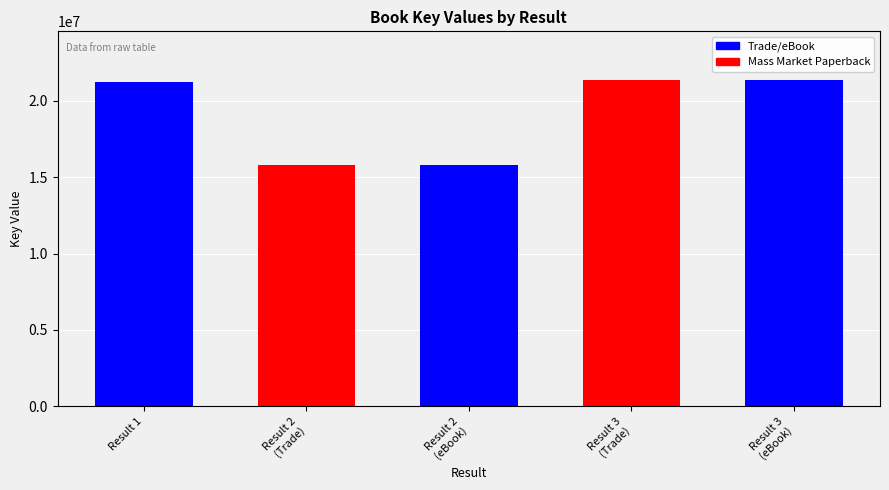

How many values exceed 21208345?

2